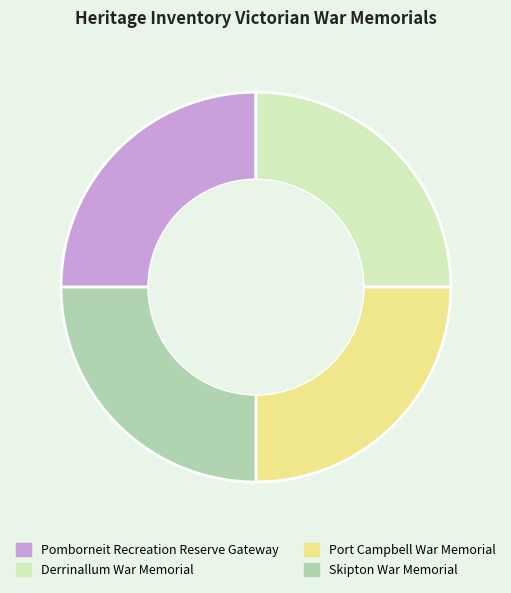

Is there a majority slice in this chart?

No